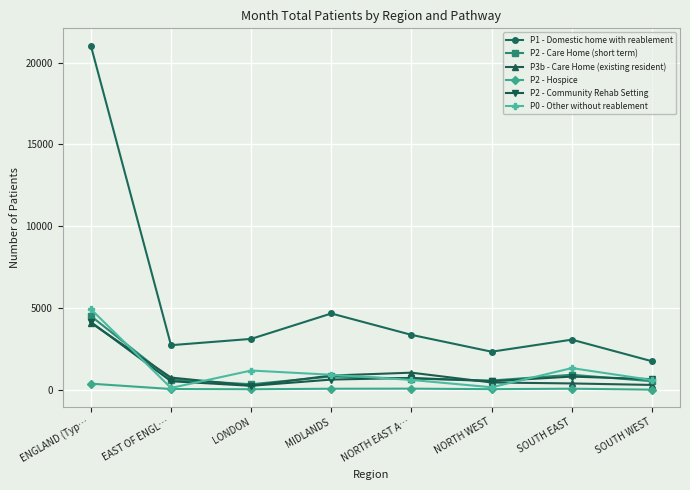

What position from the left is LONDON?

3